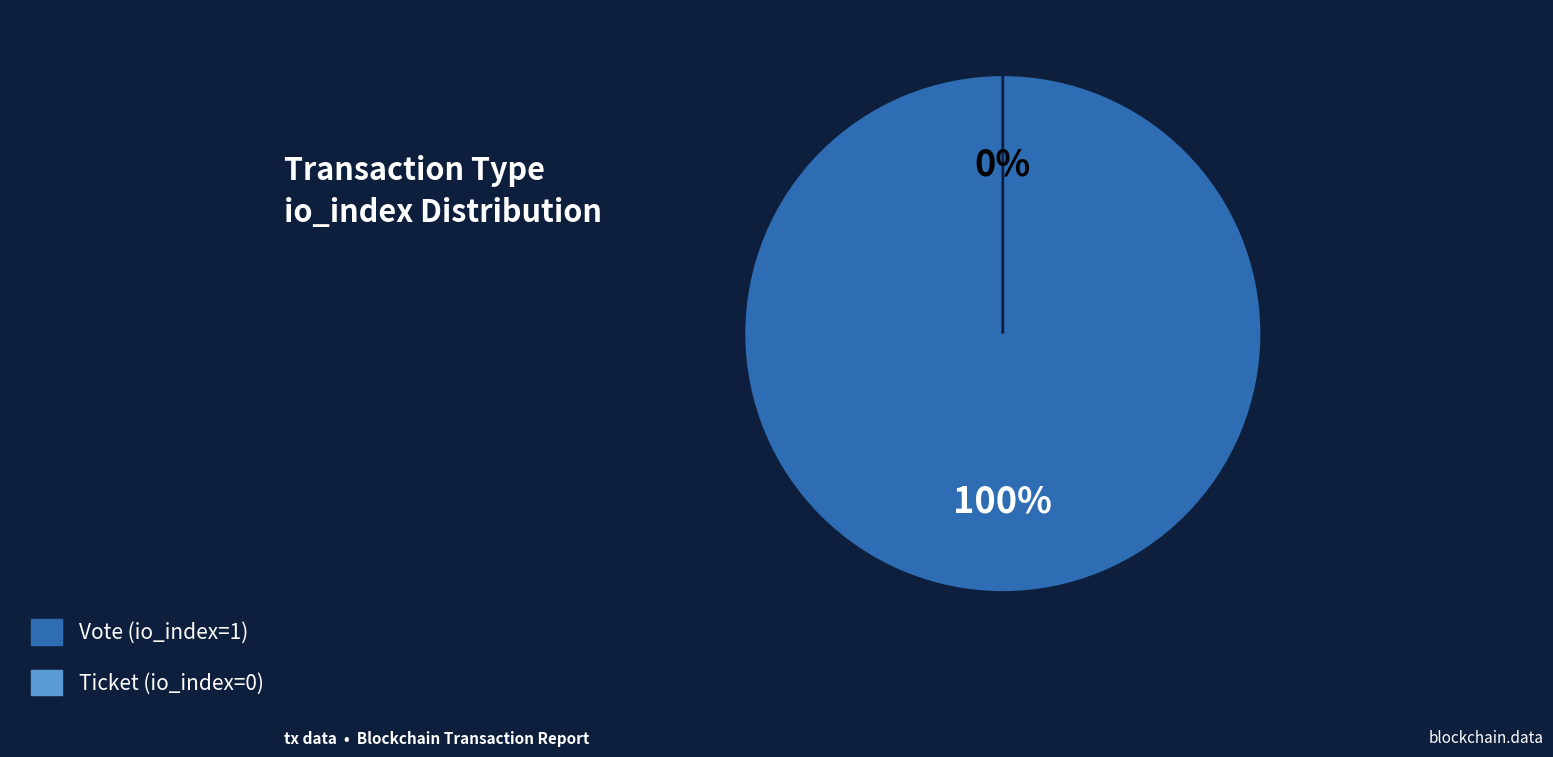

Is there a majority slice in this chart?

Yes